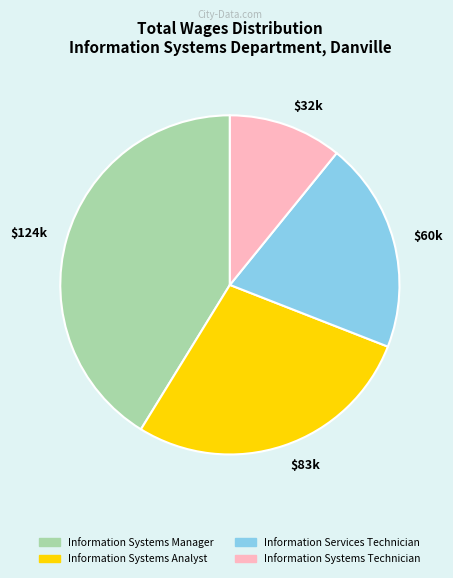

True or false: Information Systems Manager accounts for 41% of the total.

True